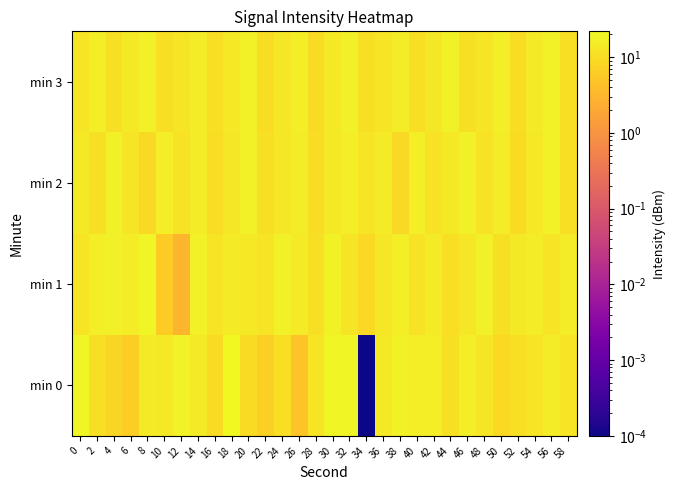

Which series has the largest range (max minus min)?

min 0